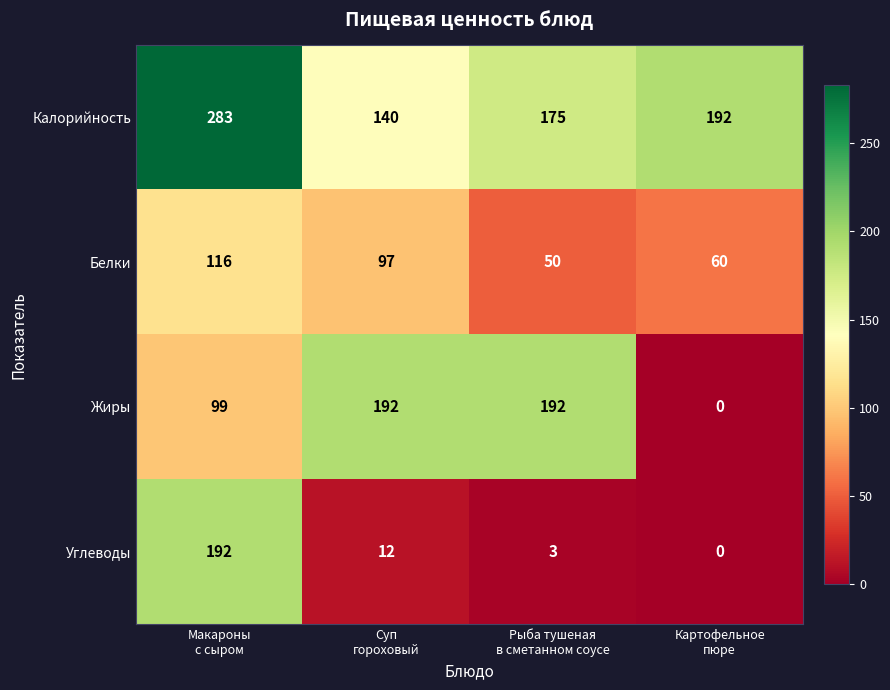

What is the minimum value for Калорийность?

140